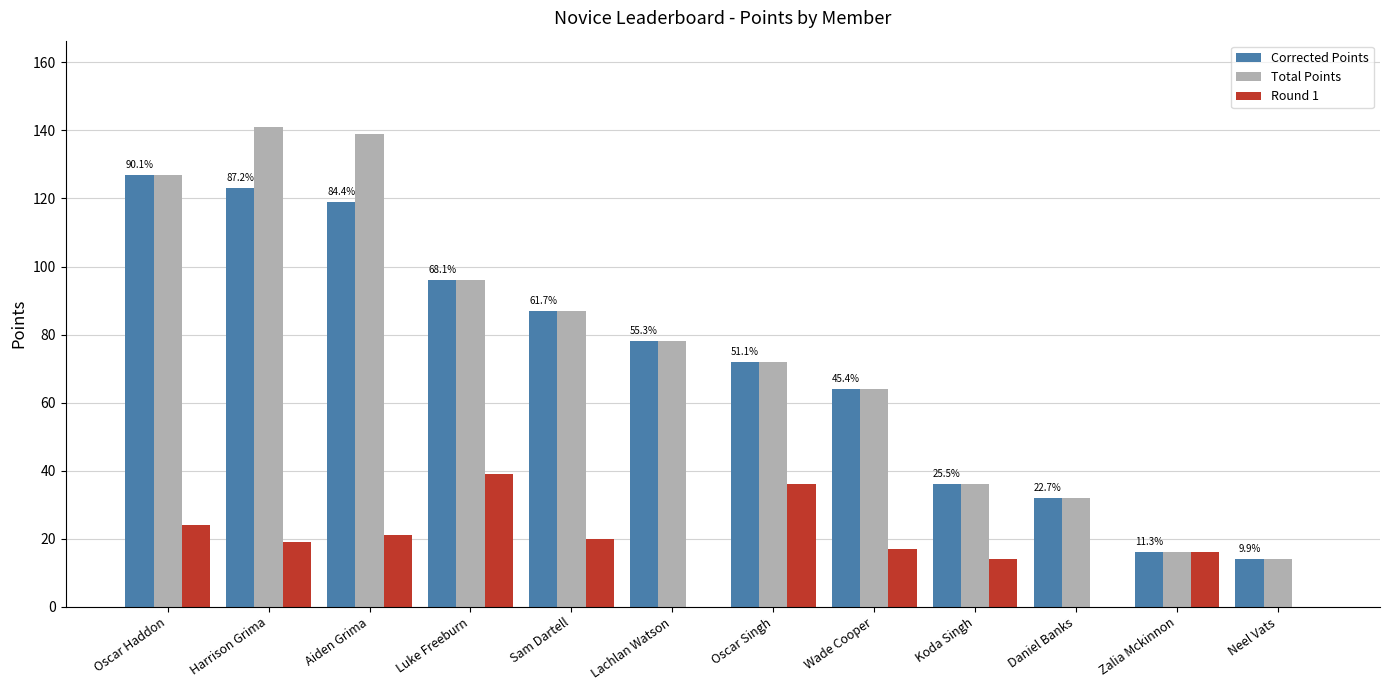

The value of Corrected Points at Oscar Singh is 72. True or false?

True